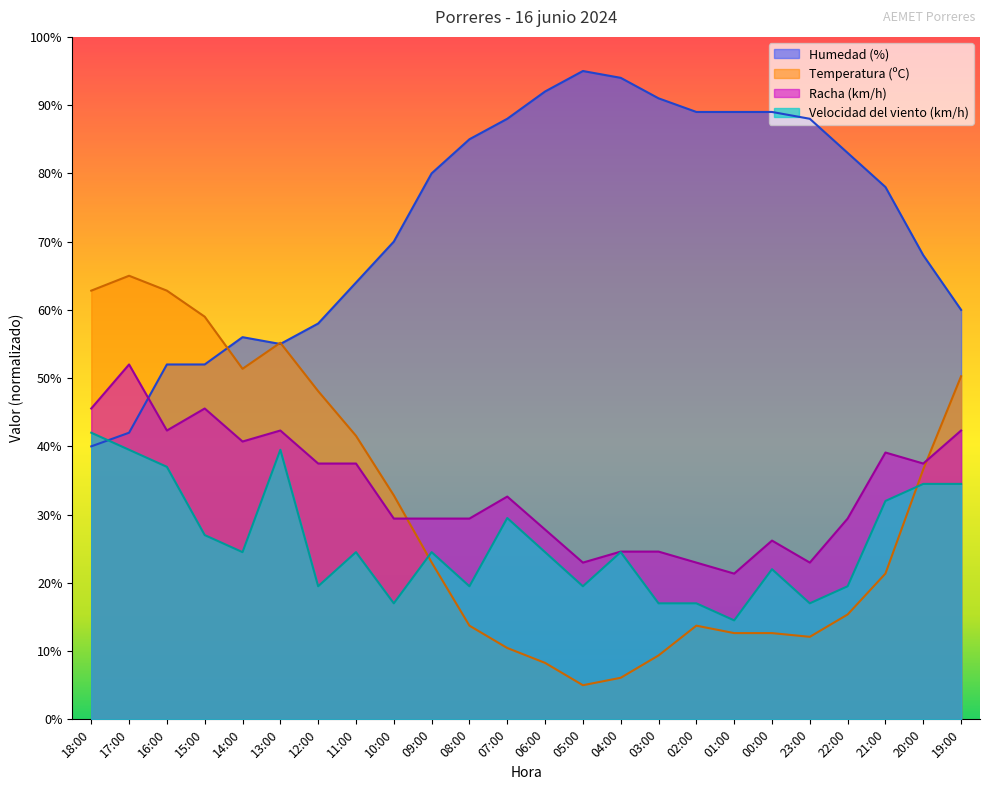

At which label is Racha (km/h) closest to 36?

12:00